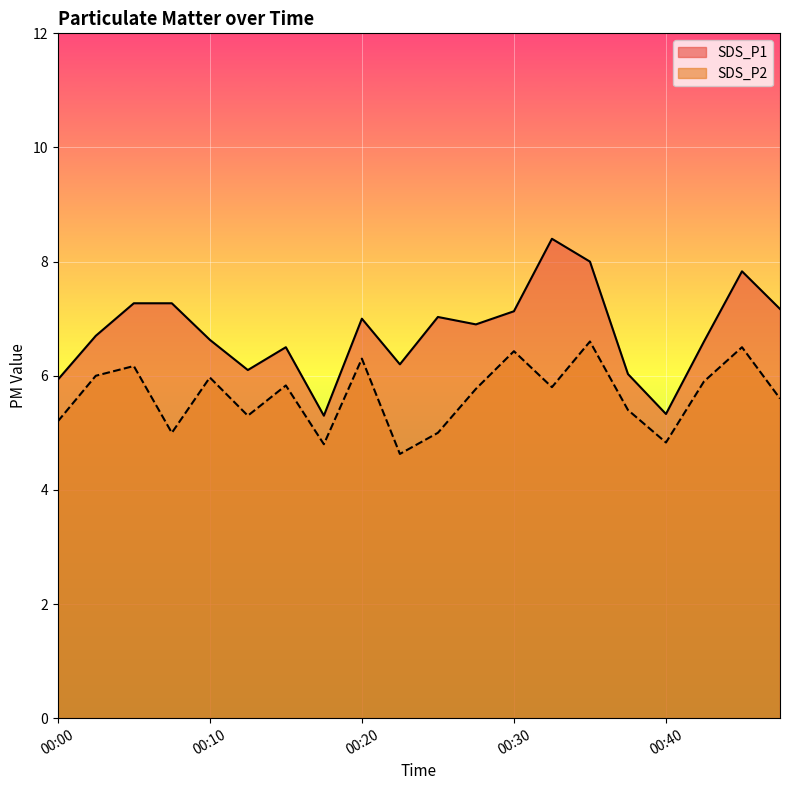

True or false: SDS_P1 has a value of 7.1 at 00:30.

True